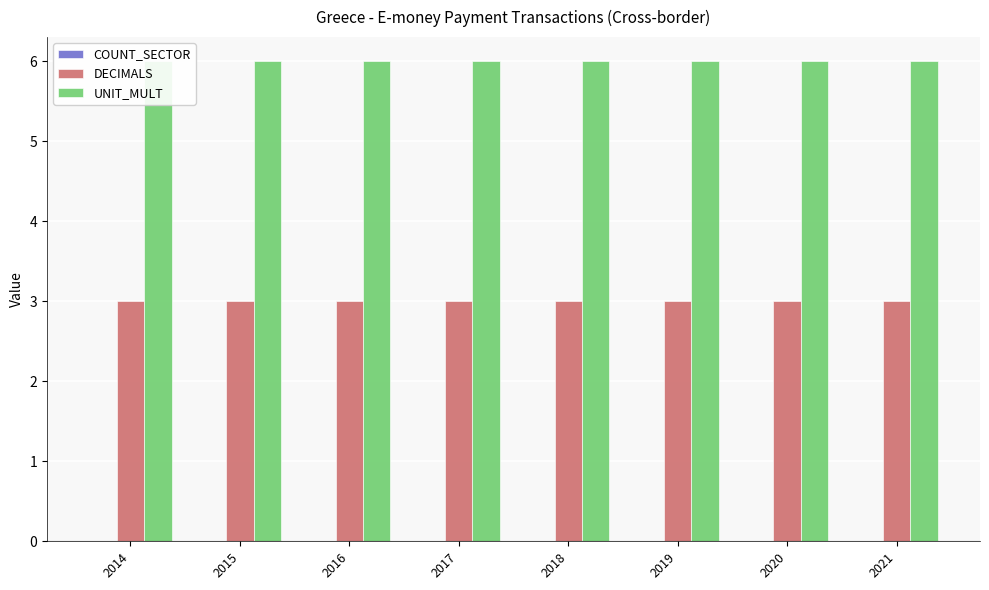

Which series has the largest range (max minus min)?

COUNT_SECTOR